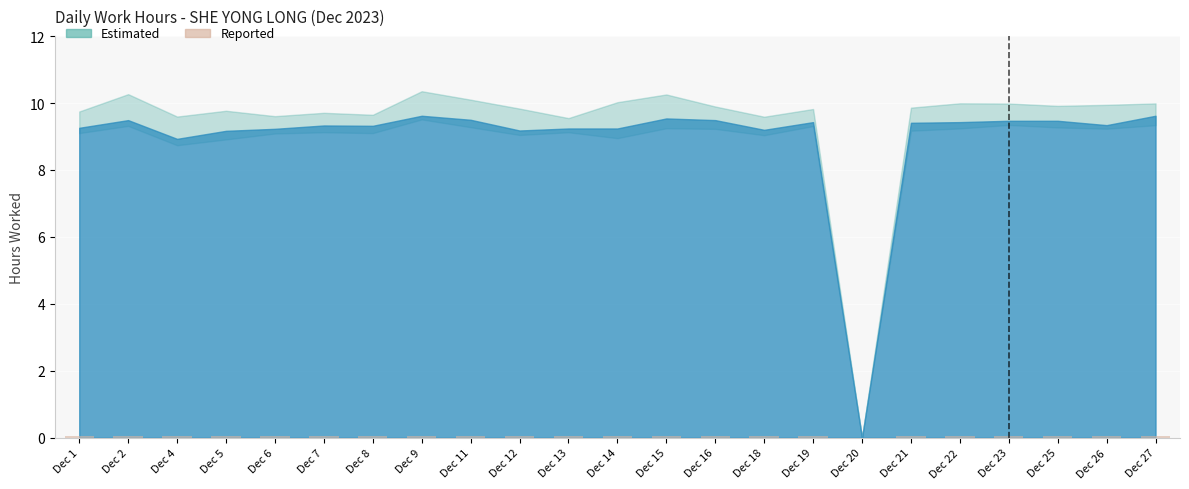

Reading left to right, list all the values displayed in this chart.

0.1	0.1	0.1	0.1	0.1	0.1	0.1	0.1	0.1	0.1	0.1	0.1	0.1	0.1	0.1	0.1	0.0	0.1	0.1	0.1	0.1	0.1	0.1